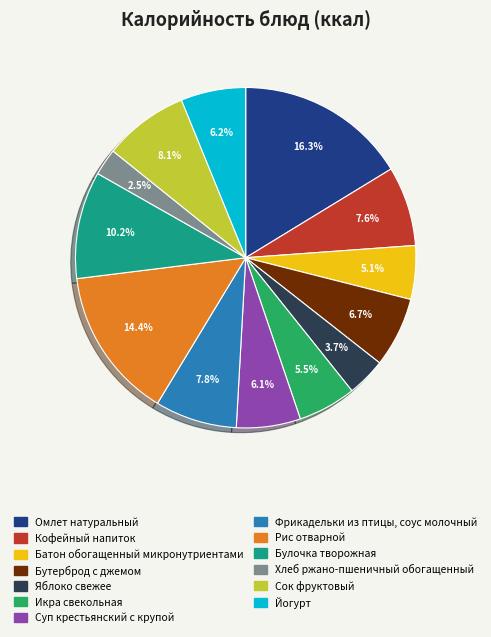

To the nearest percent, what is the difference between the largest and smallest slice percentages?

14%